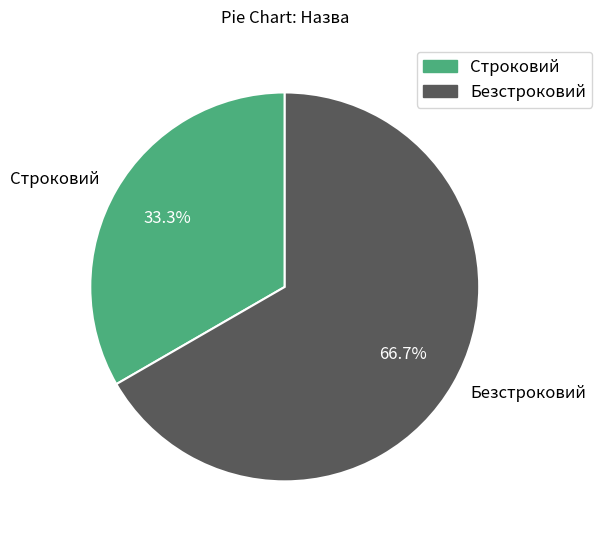

What is the majority slice?

Безстроковий